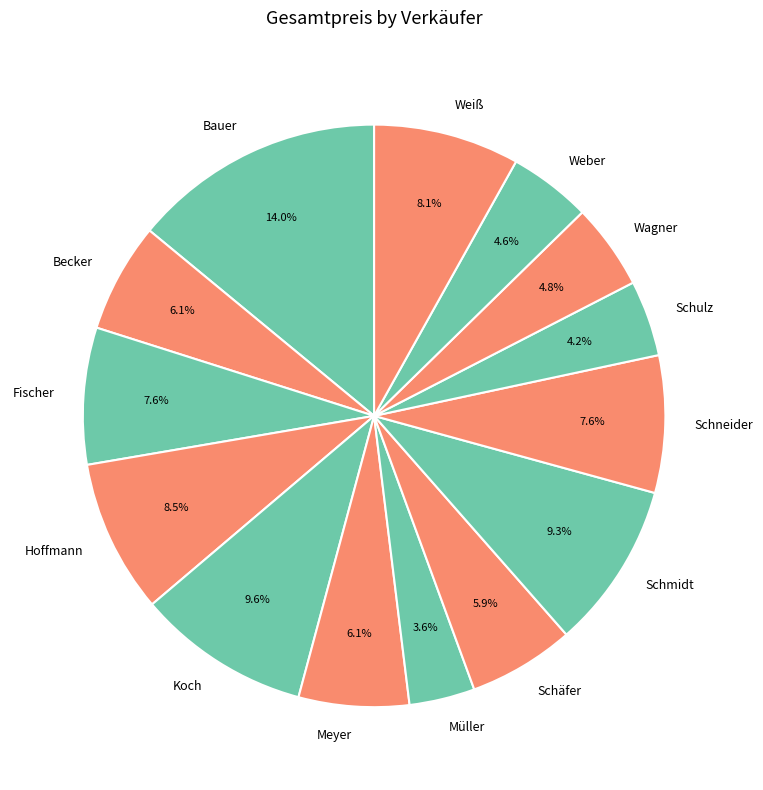

Is there any slice that represents more than half of the pie?

No